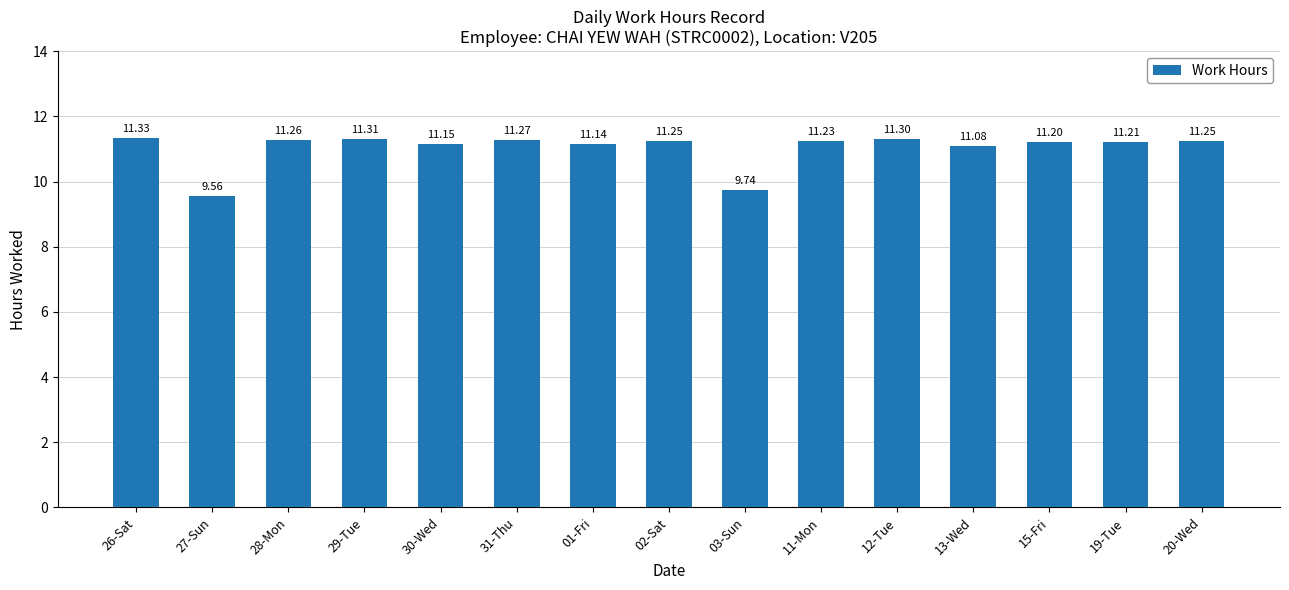

What is the smallest value displayed?

9.6